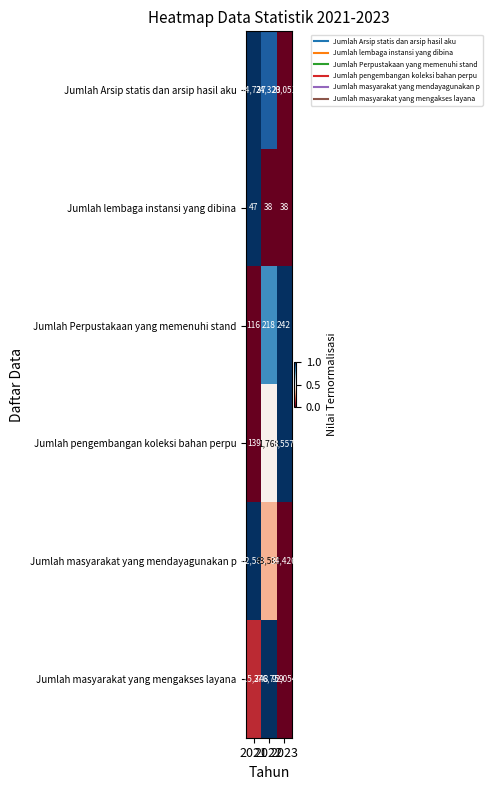

At 2022, list the series in order from smallest to largest.

Jumlah lembaga instansi yang dibina, Jumlah Perpustakaan yang memenuhi stand, Jumlah pengembangan koleksi bahan perpu, Jumlah Arsip statis dan arsip hasil aku, Jumlah masyarakat yang mendayagunakan p, Jumlah masyarakat yang mengakses layana